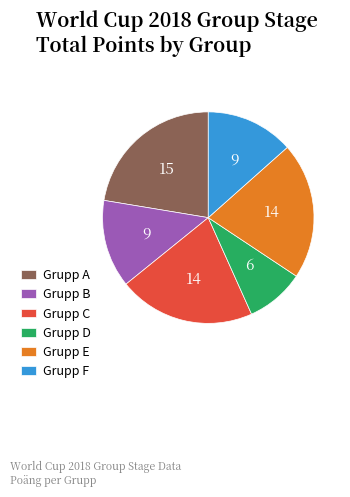

Is it true that Grupp B is 19% of the pie?

False